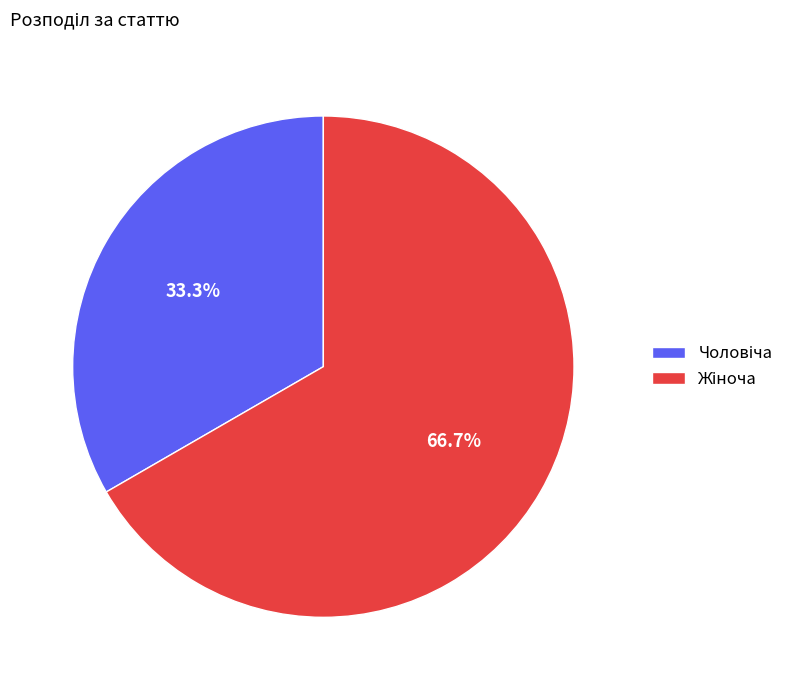

Is there any slice that represents more than half of the pie?

Yes